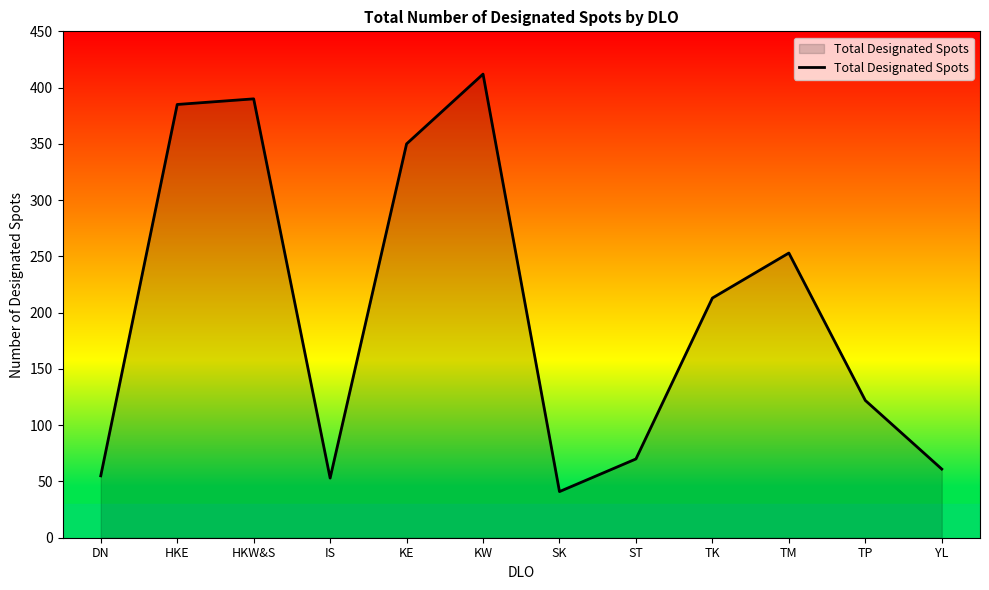

The chart shows a value of 53 at IS. True or false?

True